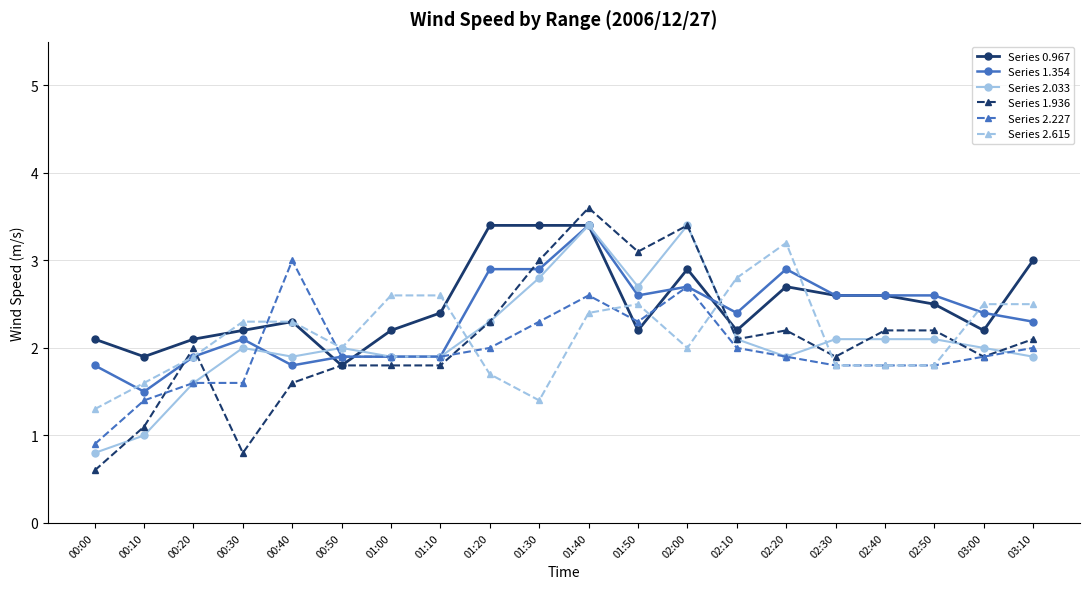

The value of Series 2.227 at 02:30 is 2.4. True or false?

False